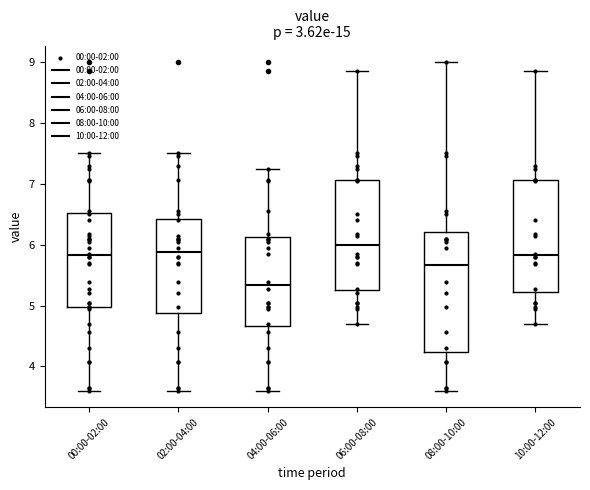

Reading left to right, read every box against the y-axis: the position of its median line, the range the box covers, and the ends of its whiskers. The values are not printed on the chart, so give them approximately, as read against the axis.

00:00-02:00: median 5.8, box 5.0 to 6.5, whiskers 3.6 to 7.5
02:00-04:00: median 5.9, box 4.9 to 6.4, whiskers 3.6 to 7.5
04:00-06:00: median 5.3, box 4.7 to 6.1, whiskers 3.6 to 7.3
06:00-08:00: median 6.0, box 5.3 to 7.1, whiskers 4.7 to 8.9
08:00-10:00: median 5.7, box 4.2 to 6.2, whiskers 3.6 to 9.0
10:00-12:00: median 5.8, box 5.2 to 7.1, whiskers 4.7 to 8.9